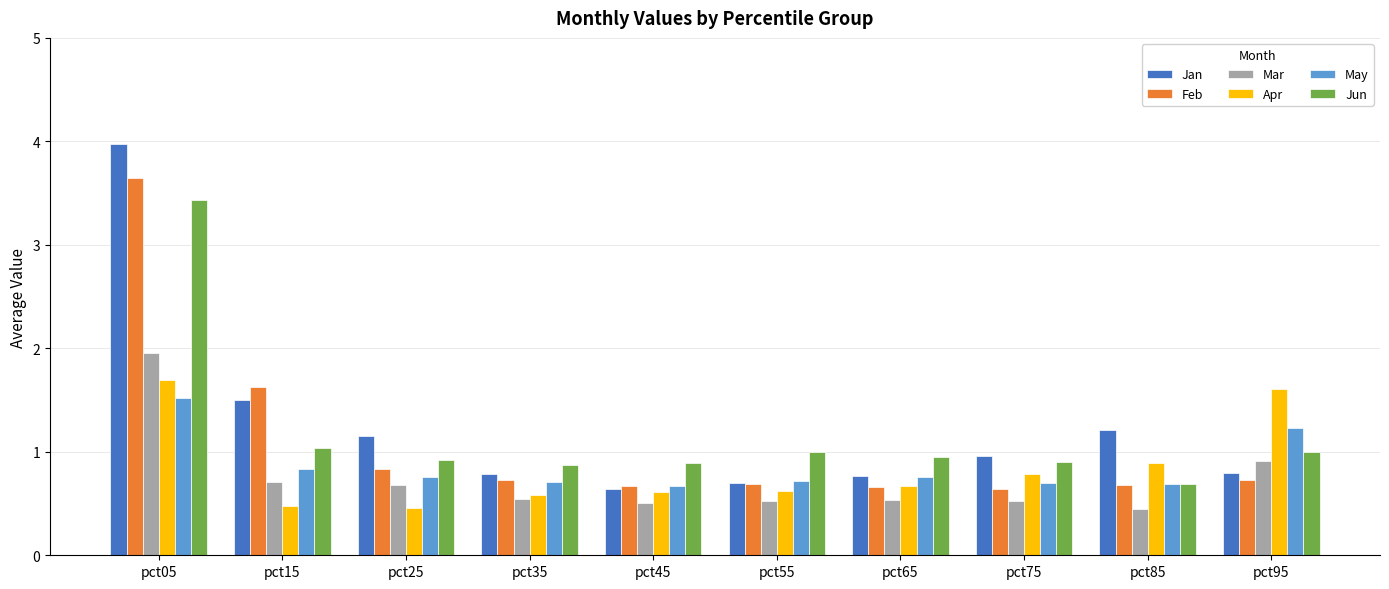

How many groups of bars are there?

10